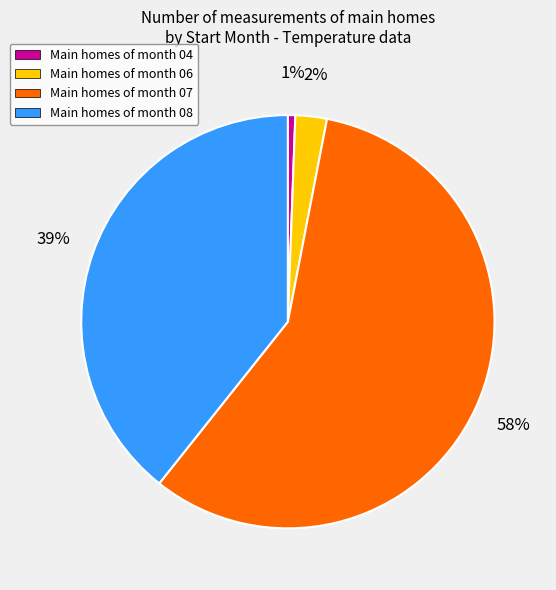

To the nearest percent, what portion does Main homes of month 07 represent?

58%